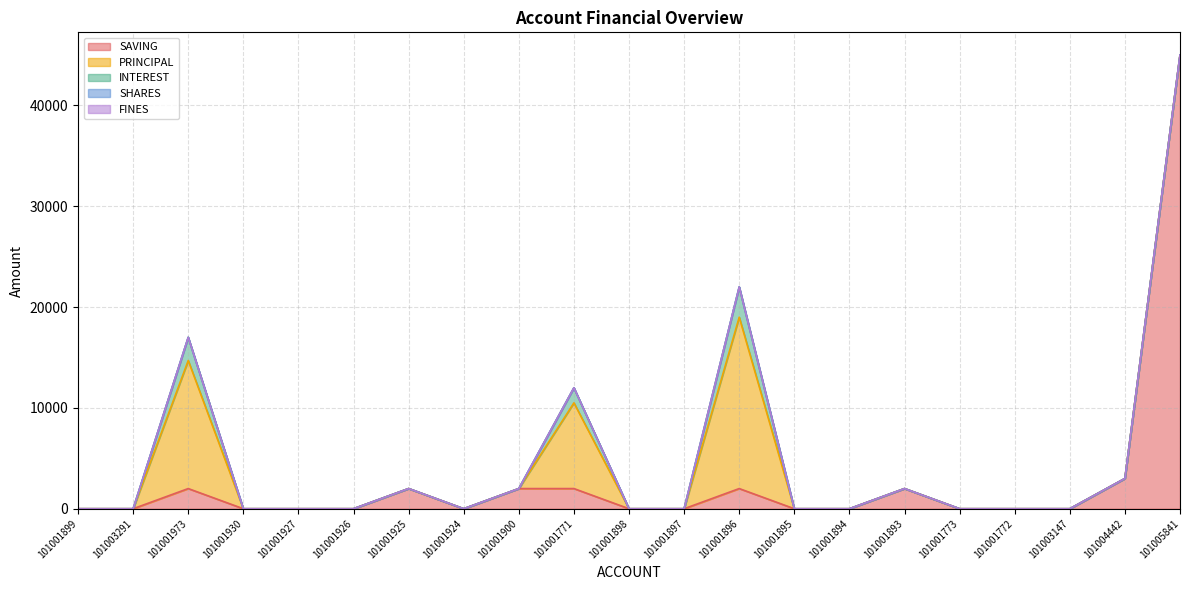

What is the difference between the second highest and second lowest values in the PRINCIPAL series?

12700